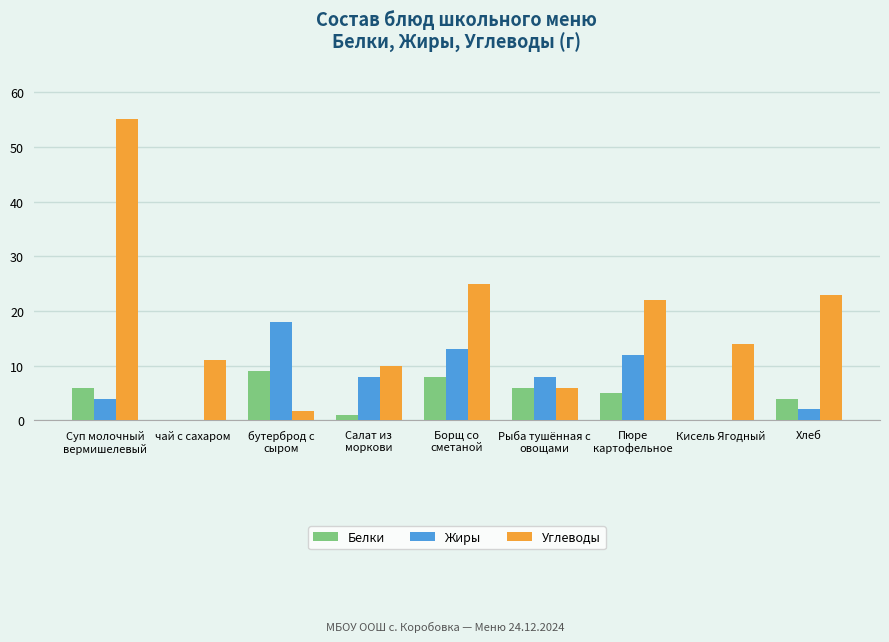

What is the highest value of the Углеводы series?

55.0